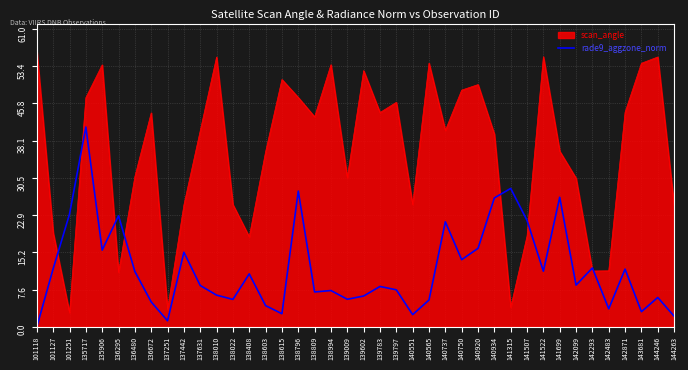

Which series has the largest range (max minus min)?

scan_angle